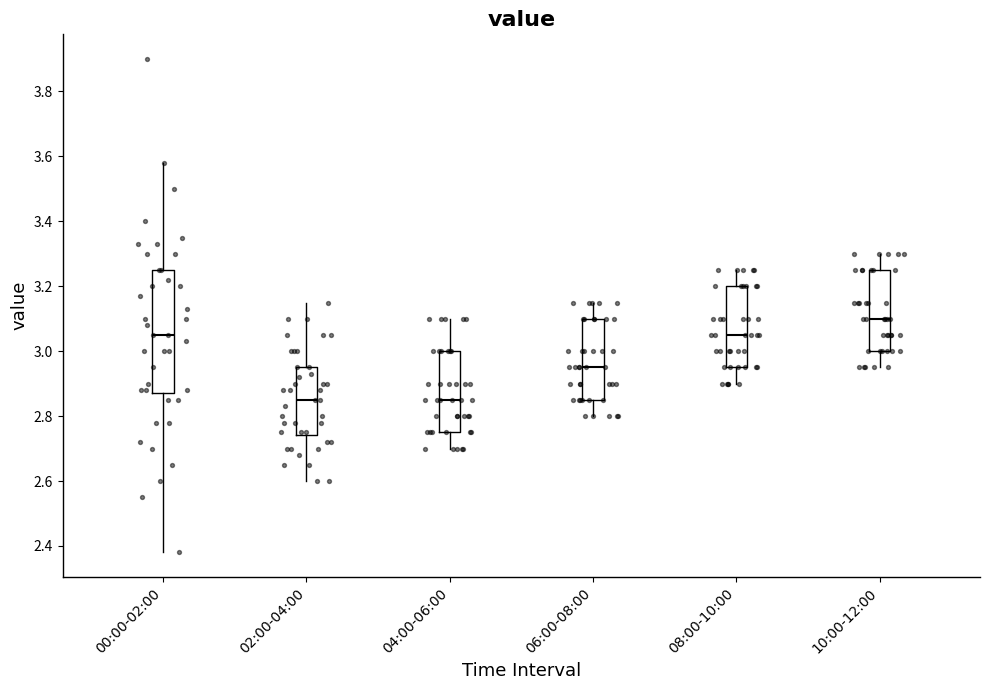

Which box's median line is the highest?

10:00-12:00